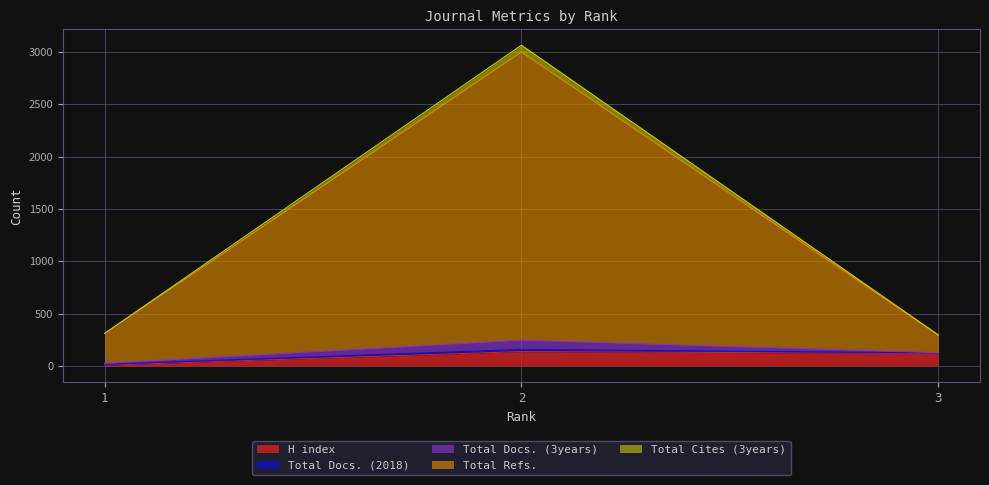

What is the highest value of the H index series?

138